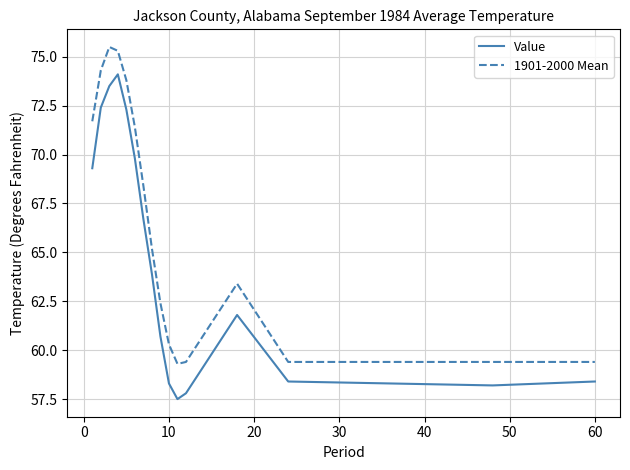

True or false: Value and 1901-2000 Mean intersect in this chart.

False